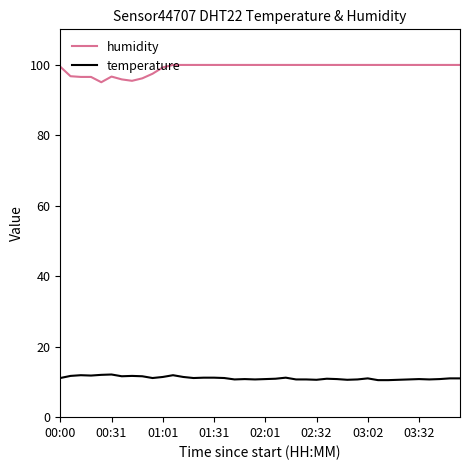

Which series has the largest total across all categories?

humidity